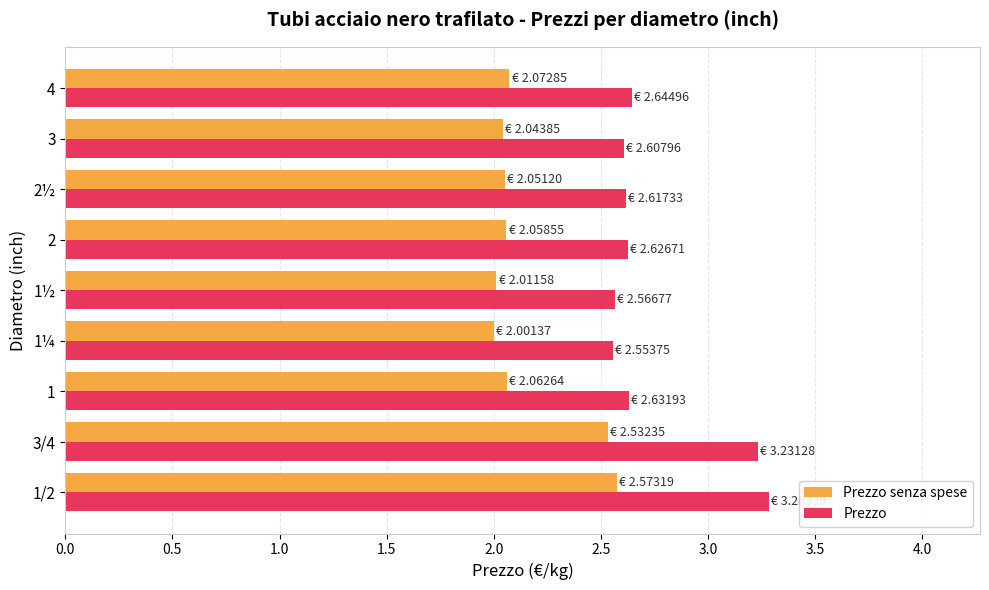

At how many categories does at least one series exceed 3?

2